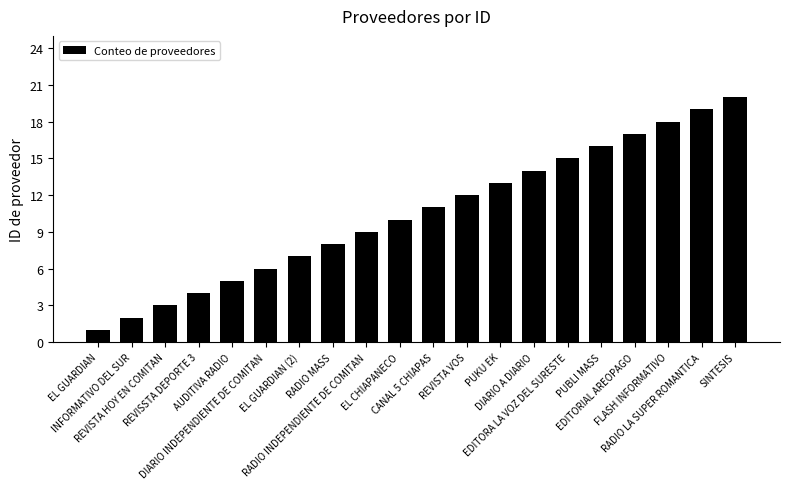

What is the difference between the values at REVISTA VOS and CANAL 5 CHIAPAS?

1